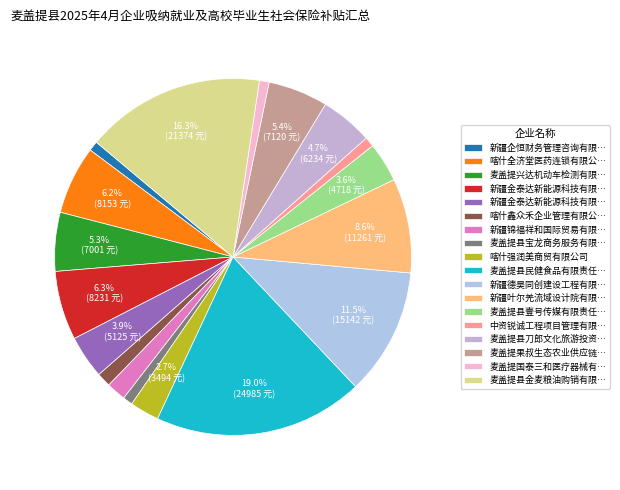

What is the largest slice in the pie chart?

麦盖提县民健食品有限责任公司